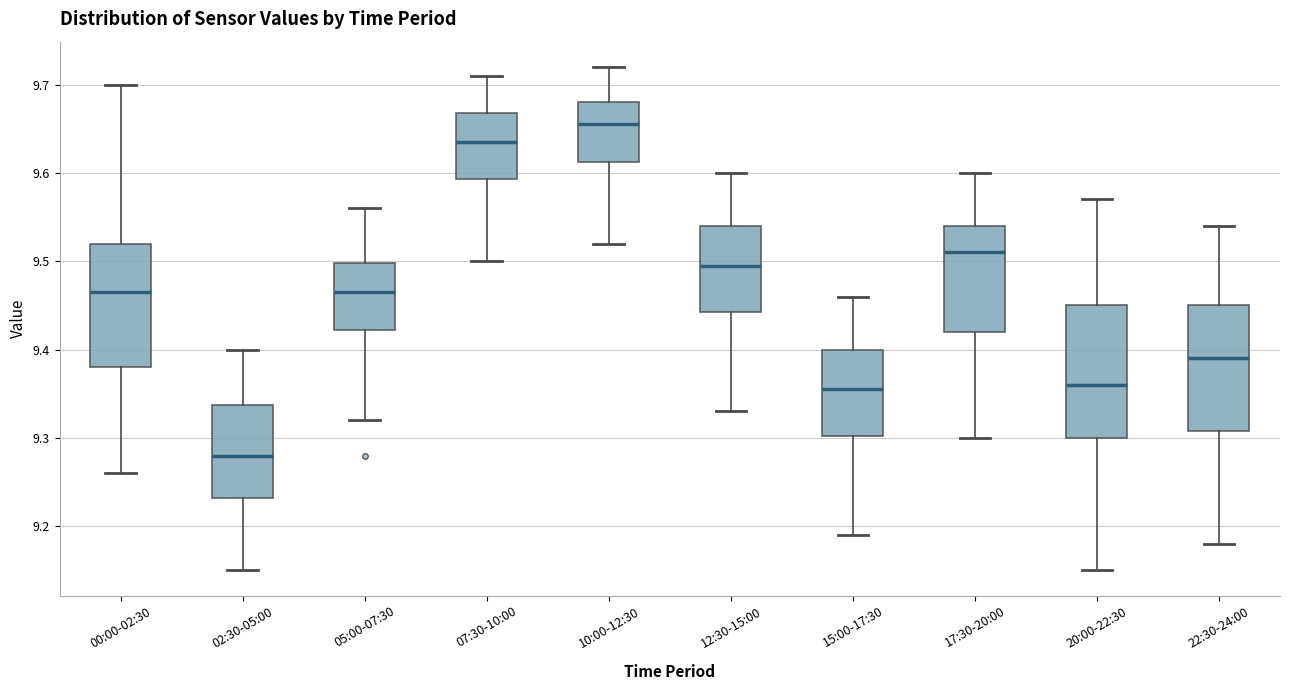

Reading left to right, transcribe this box plot: for each box, give where its median line is, the range the box spans, and where its two whiskers end, as read against the y-axis. The values are not printed on the chart, so give them approximately, as read against the axis.

00:00-02:30: median 9.47, box 9.38 to 9.52, whiskers 9.26 to 9.70
02:30-05:00: median 9.28, box 9.23 to 9.34, whiskers 9.15 to 9.40
05:00-07:30: median 9.47, box 9.42 to 9.50, whiskers 9.32 to 9.56
07:30-10:00: median 9.64, box 9.59 to 9.67, whiskers 9.50 to 9.71
10:00-12:30: median 9.66, box 9.61 to 9.68, whiskers 9.52 to 9.72
12:30-15:00: median 9.50, box 9.44 to 9.54, whiskers 9.33 to 9.60
15:00-17:30: median 9.36, box 9.30 to 9.40, whiskers 9.19 to 9.46
17:30-20:00: median 9.51, box 9.42 to 9.54, whiskers 9.30 to 9.60
20:00-22:30: median 9.36, box 9.30 to 9.45, whiskers 9.15 to 9.57
22:30-24:00: median 9.39, box 9.31 to 9.45, whiskers 9.18 to 9.54